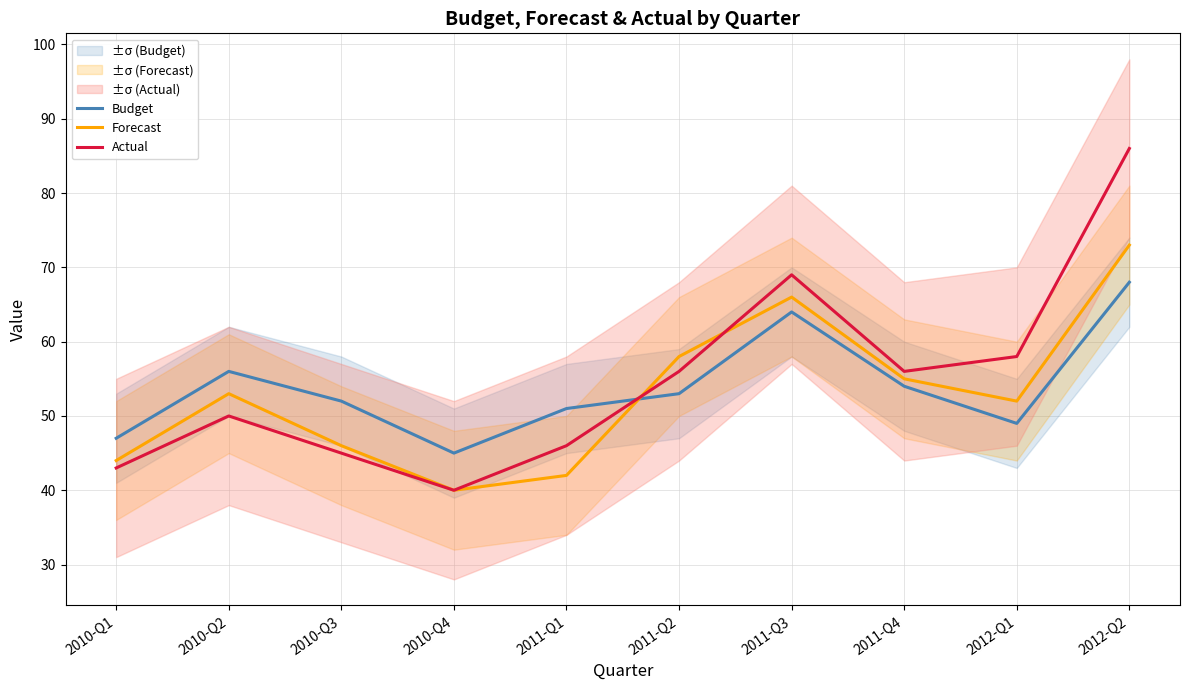

Which series has the largest total across all categories?

Actual